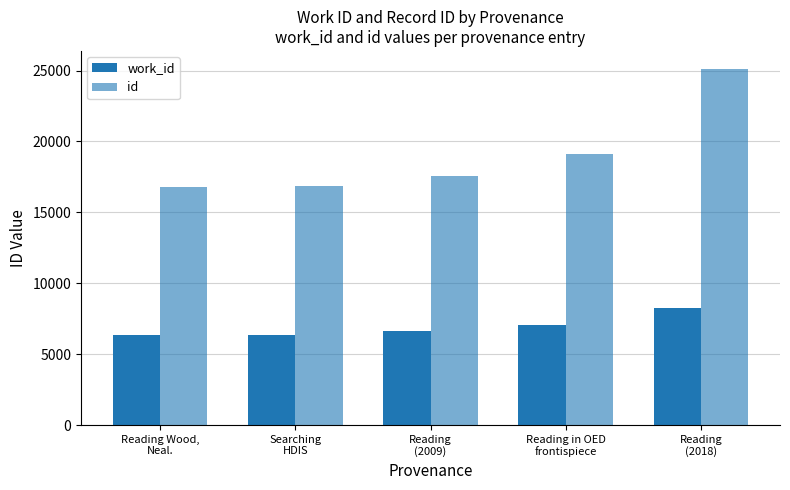

How many data points in work_id are less than 6626?

2